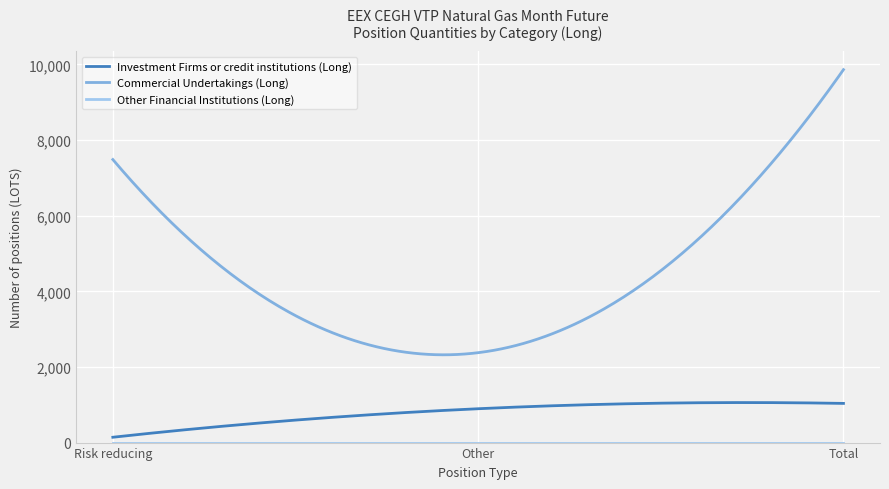

What is the difference between the maximum and minimum values in the Commercial Undertakings (Long) series?

7540.1